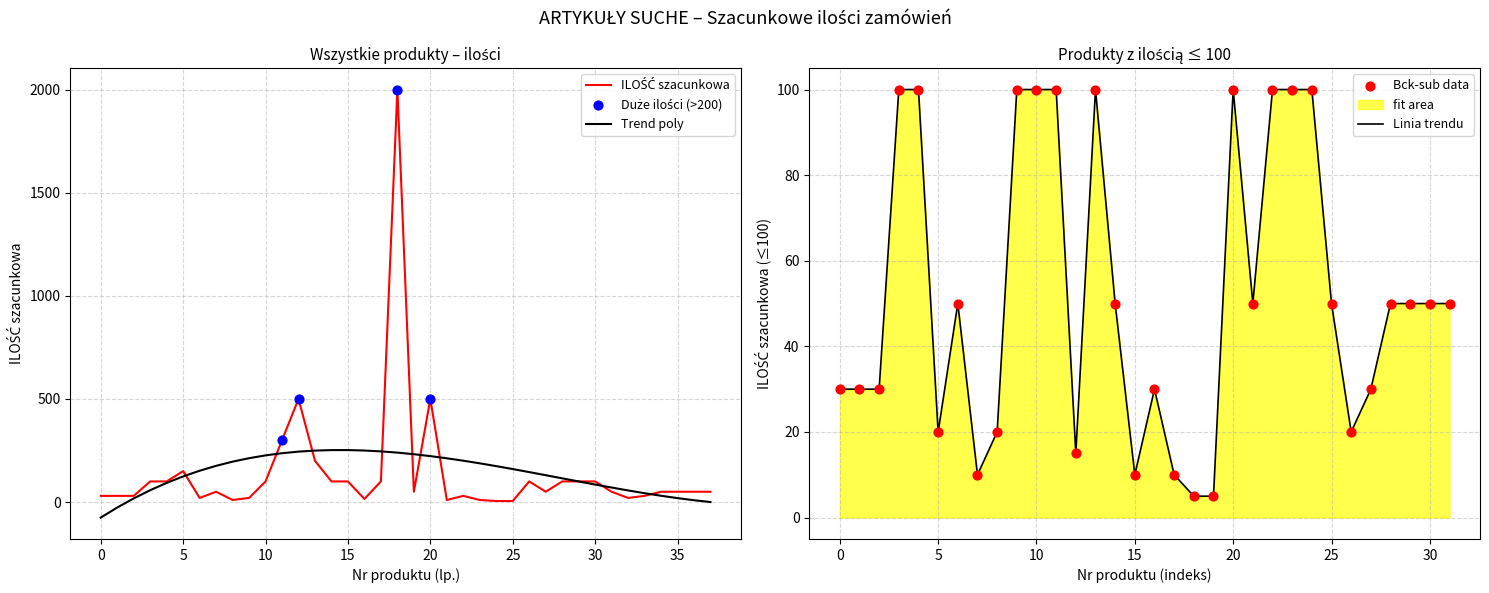

What is the highest value of the Linia trendu series?

100